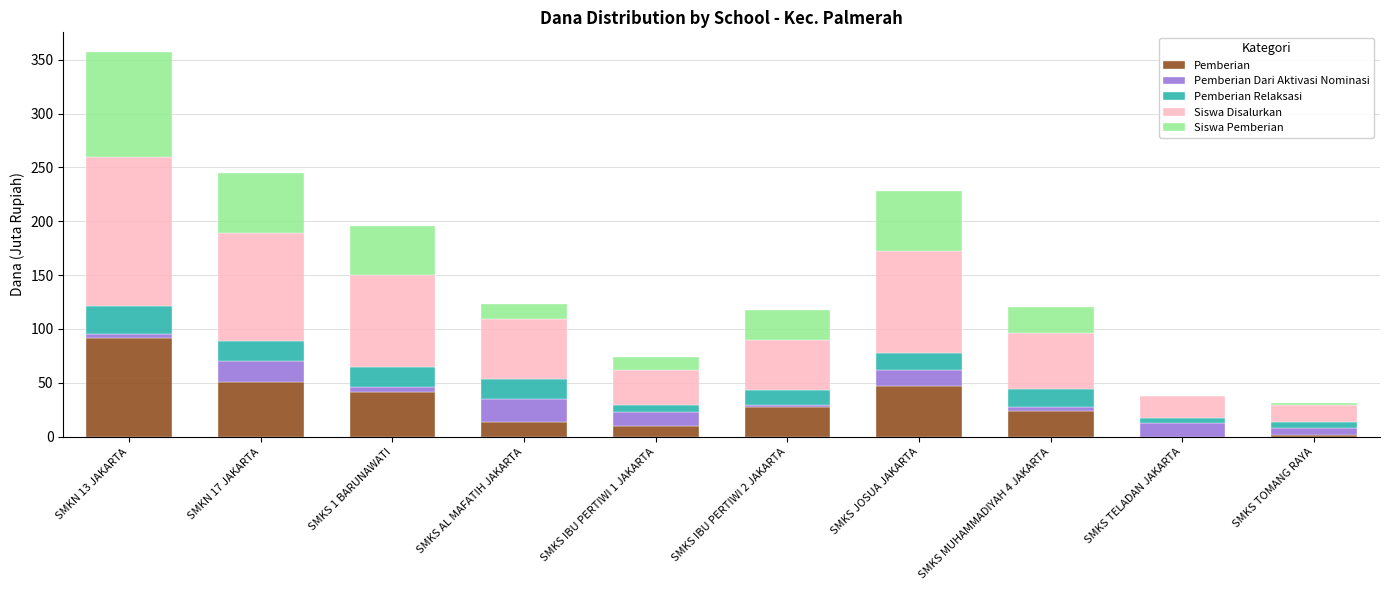

At which category is the sum across all series the highest?

SMKN 13 JAKARTA